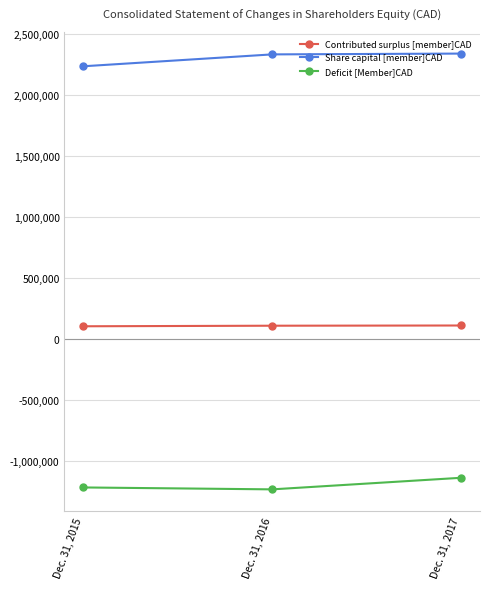

What are all the series names shown in the legend?

Contributed surplus [member]CAD, Share capital [member]CAD, Deficit [Member]CAD